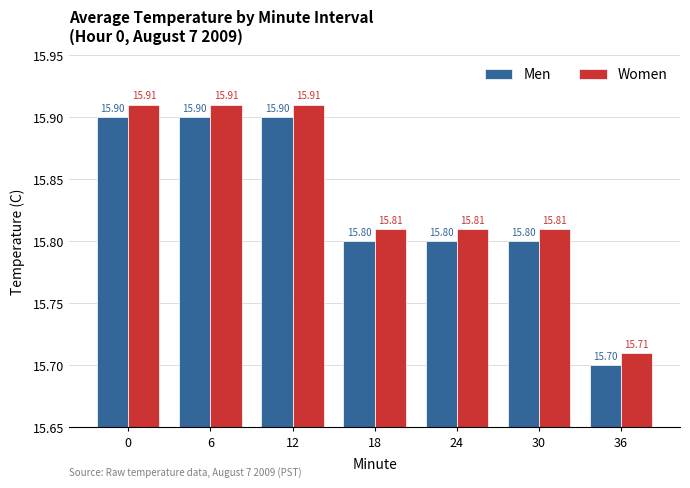

Rank the series at 36 from highest to lowest value.

Women, Men